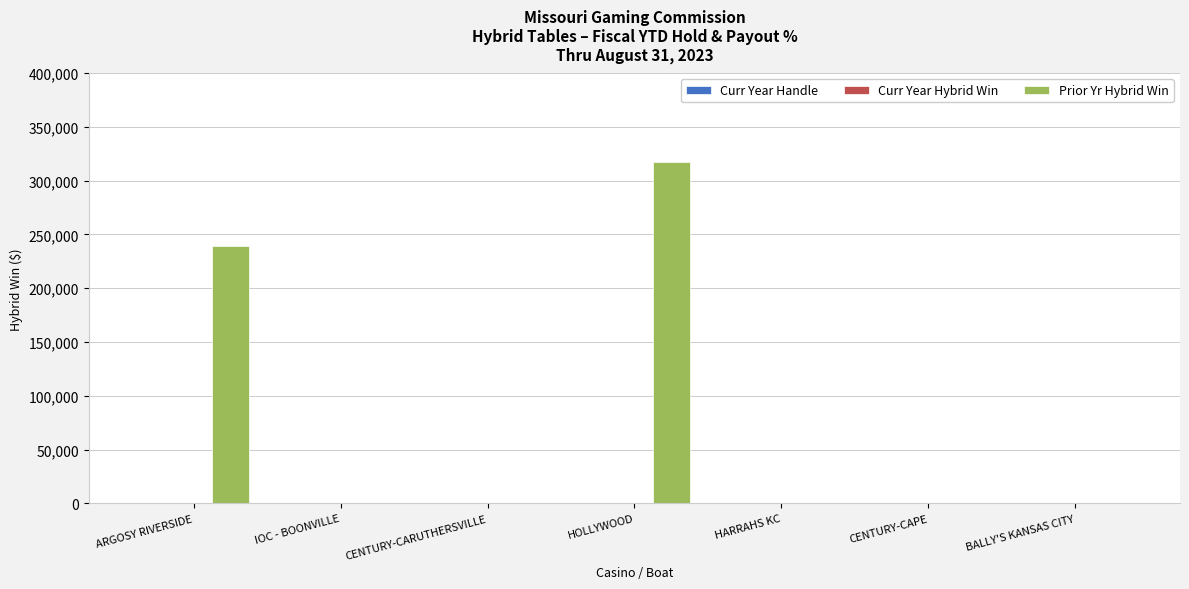

What is the greatest value displayed?

317032.8